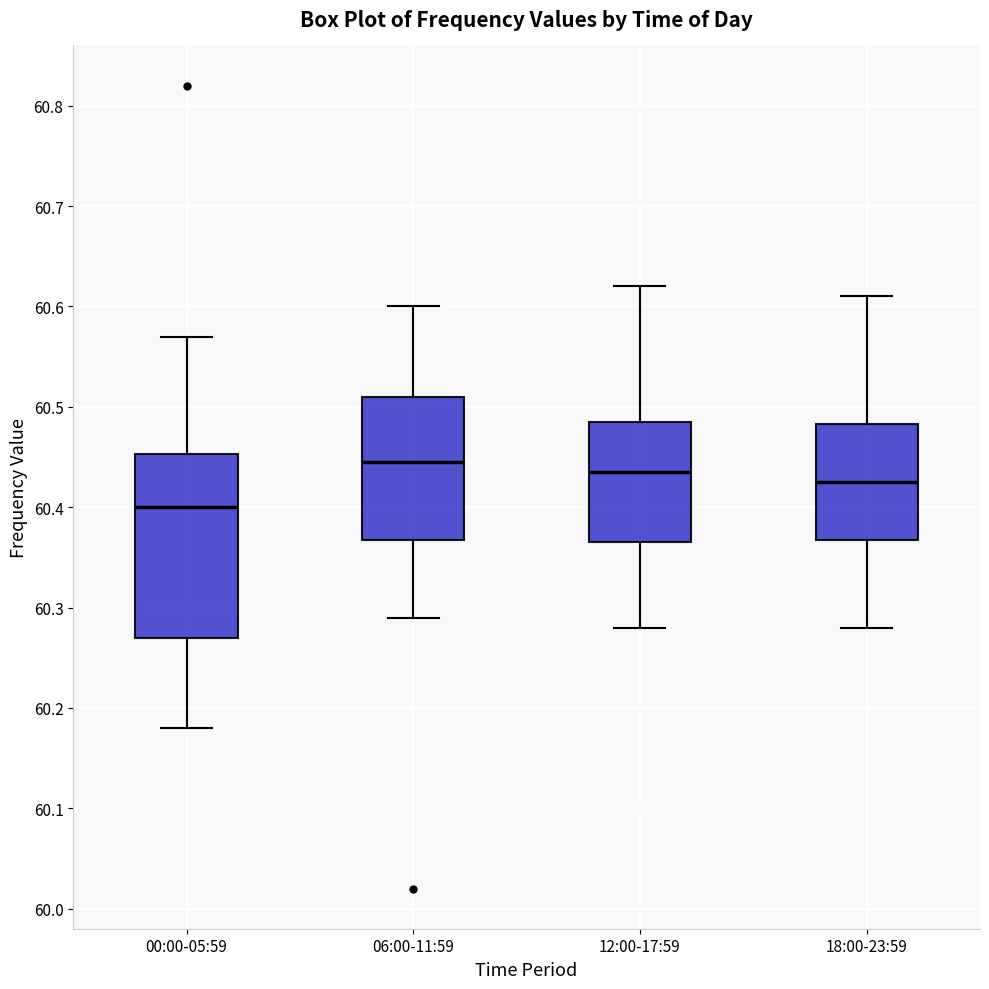

Reading left to right, read every box against the y-axis: the position of its median line, the range the box covers, and the ends of its whiskers. The values are not printed on the chart, so give them approximately, as read against the axis.

00:00-05:59: median 60.40, box 60.27 to 60.45, whiskers 60.18 to 60.57
06:00-11:59: median 60.45, box 60.37 to 60.51, whiskers 60.29 to 60.60
12:00-17:59: median 60.44, box 60.37 to 60.49, whiskers 60.28 to 60.62
18:00-23:59: median 60.43, box 60.37 to 60.48, whiskers 60.28 to 60.61